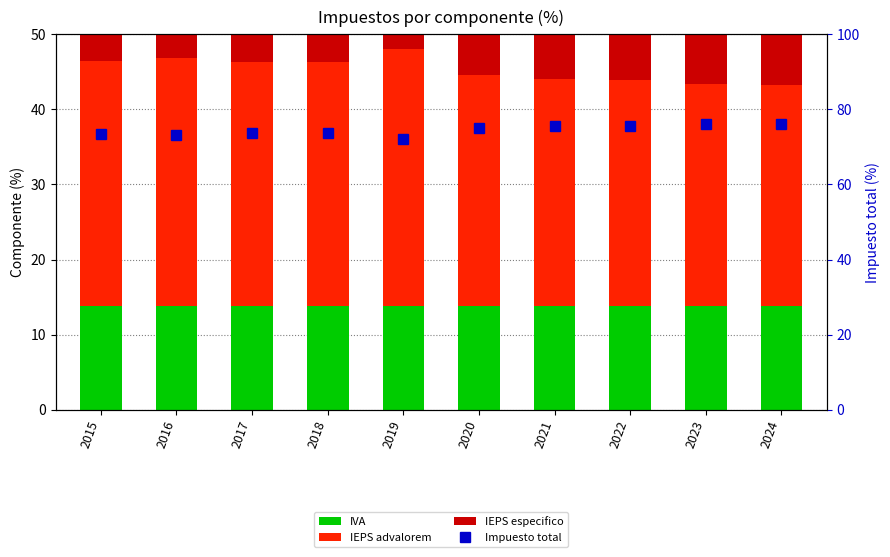

Reading left to right, extract all data points from this chart.

IVA: 13.8	13.8	13.8	13.8	13.8	13.8	13.8	13.8	13.8	13.8
IEPS advalorem: 32.6	33.0	32.5	32.5	34.2	30.8	30.2	30.1	29.6	29.4
IEPS especifico: 27.1	26.3	27.4	27.4	24.2	30.4	31.5	31.7	32.6	32.9
Impuesto total: 73.5	73.1	73.7	73.7	72.2	75.0	75.5	75.6	76.0	76.1